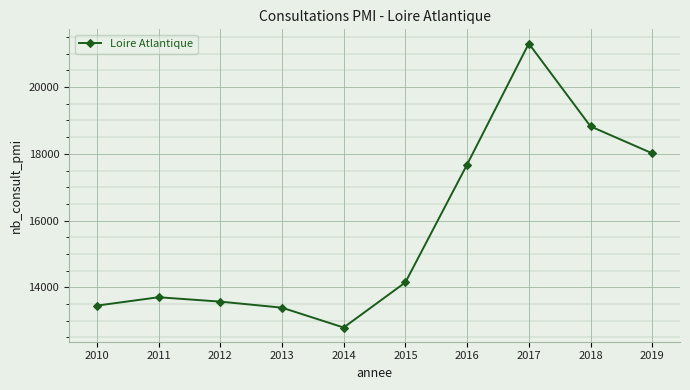

Where is the first local maximum?

2011